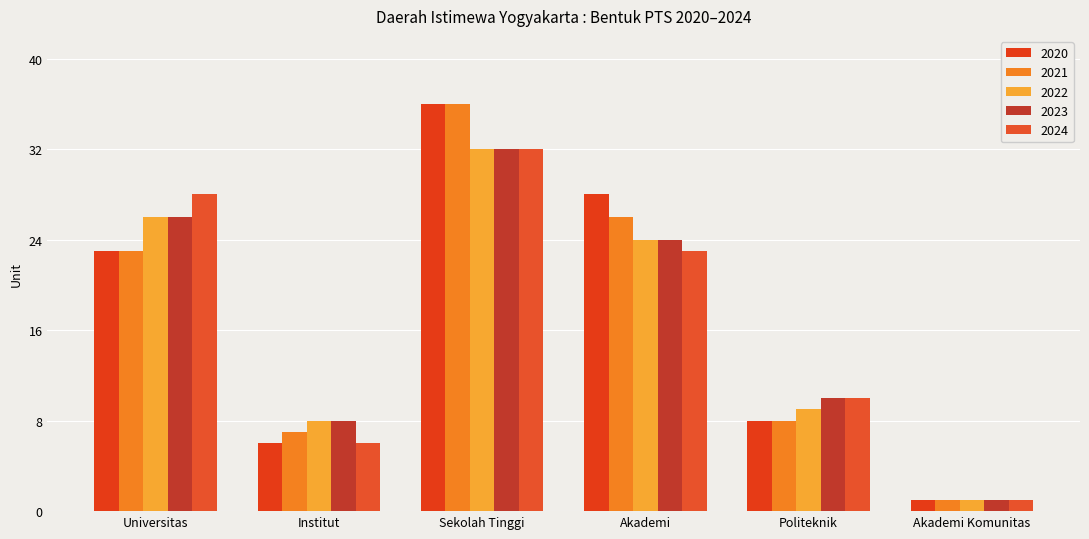

The 2022 series shows 1 at Akademi Komunitas. True or false?

True